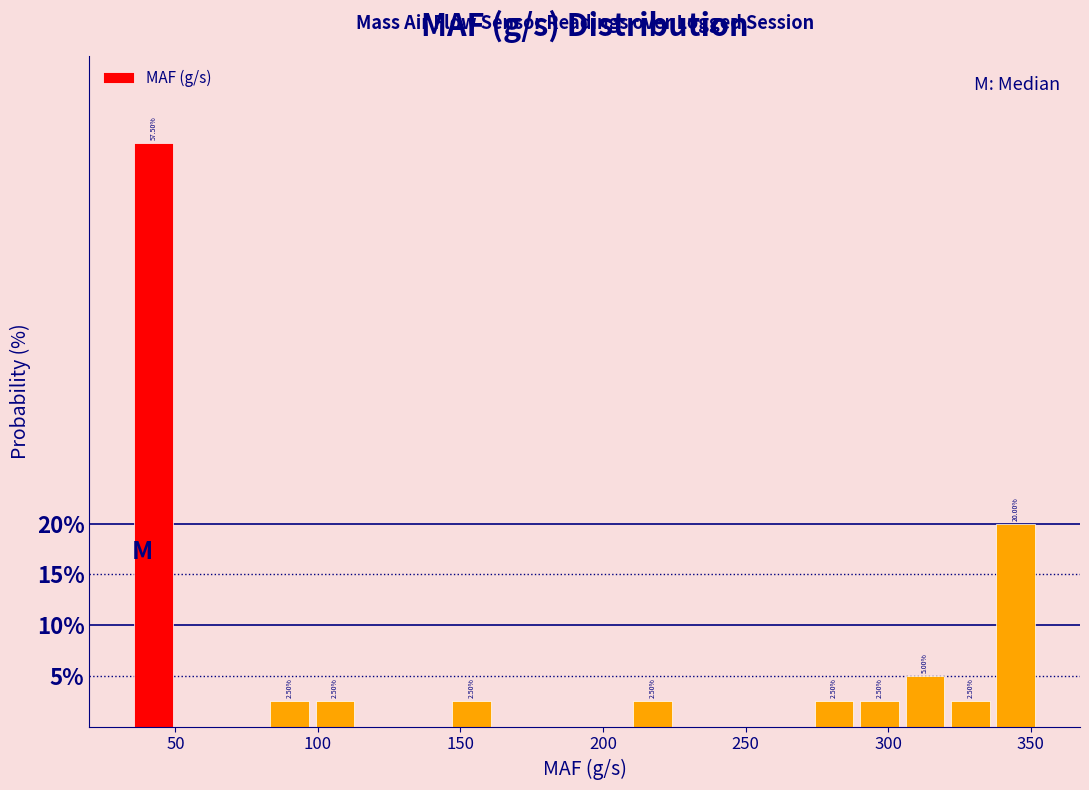

Around what value on the x-axis is the tallest bar? Give the approximate position of its centre, as read against the axis.

40